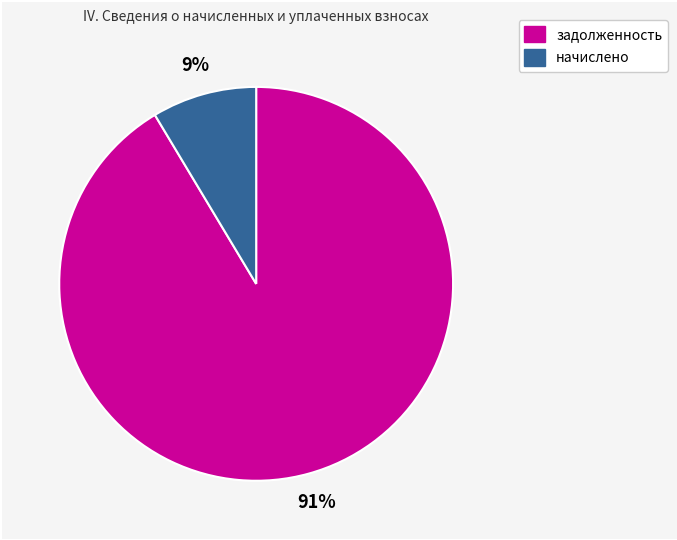

Is the sum of задолженность and начислено greater than half?

Yes